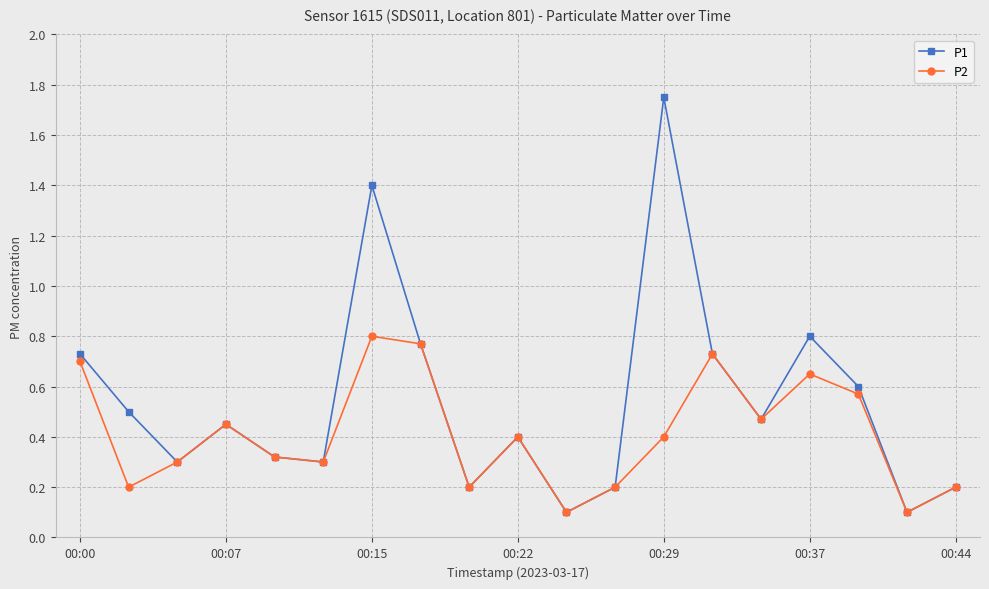

Rank the series by their maximum value, from highest to lowest.

P1, P2